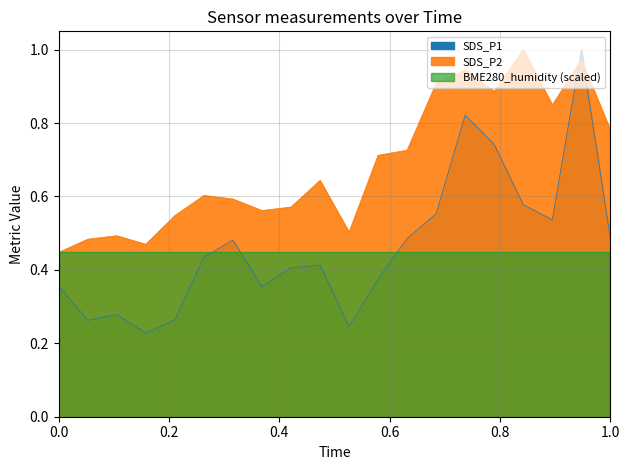

What value does the SDS_P1 series have at 00:37?

0.5